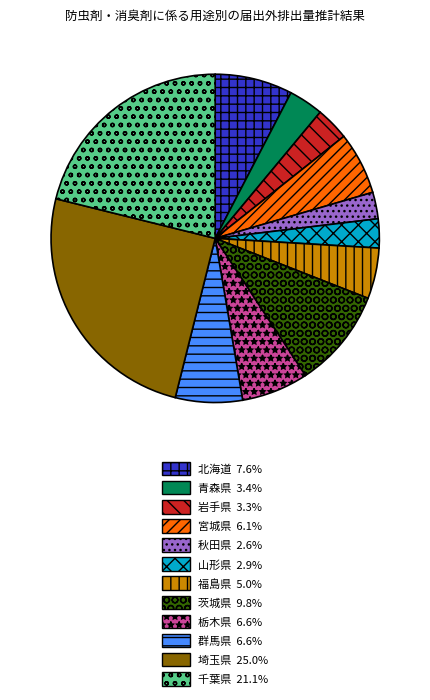

Is there a majority slice in this chart?

No